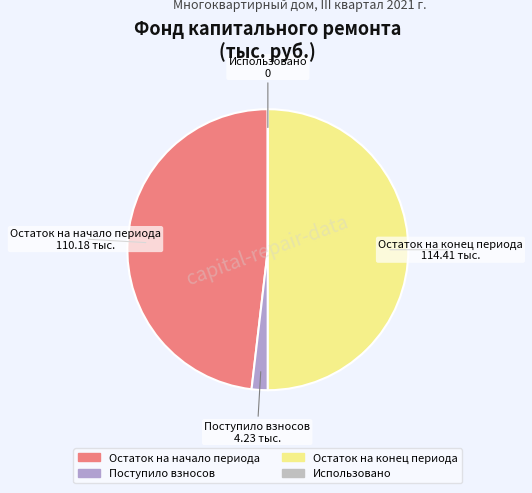

Does Поступило взносов account for over 50% of the chart?

No